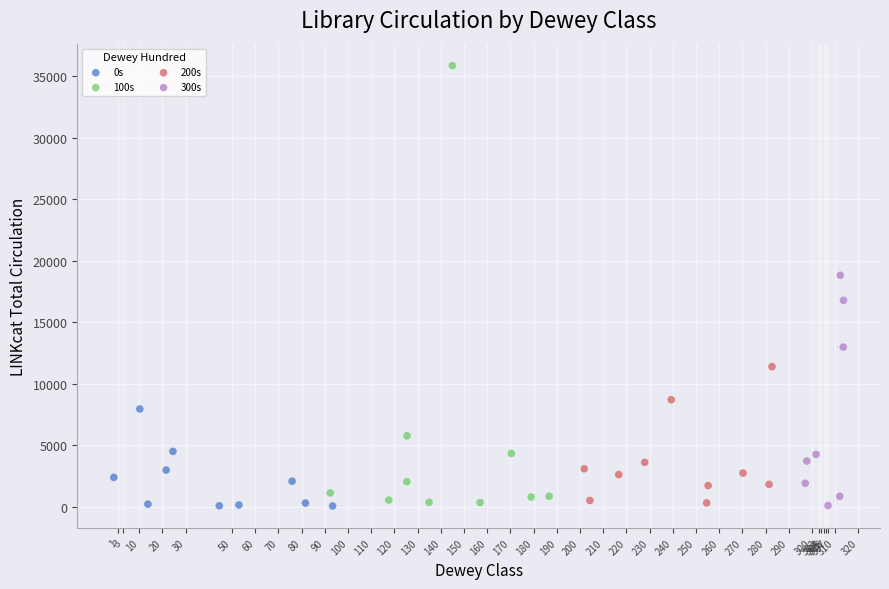

Which series has the widest spread of Y values?

100s